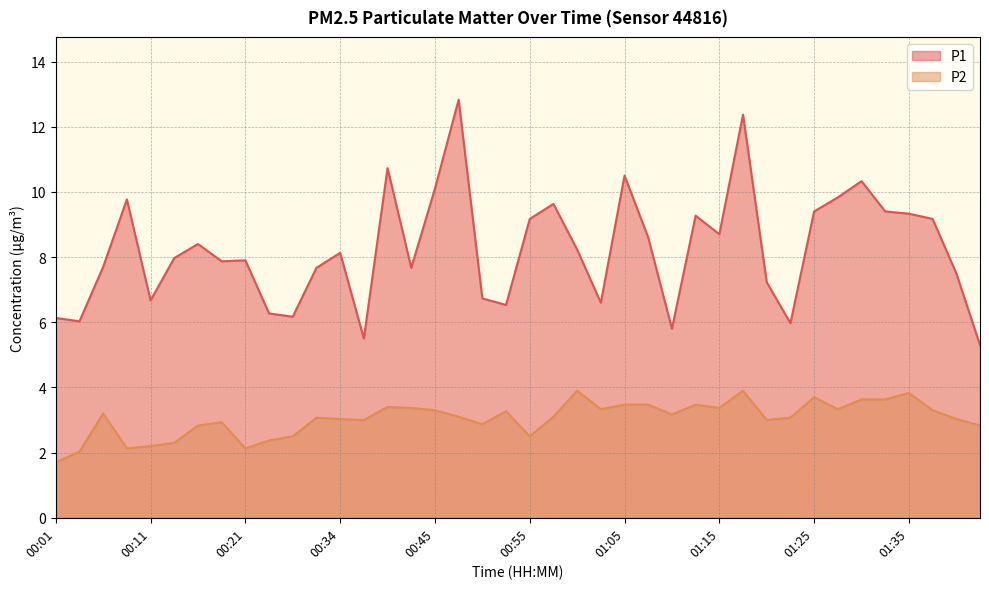

What is the sum of all P1 values?

329.1